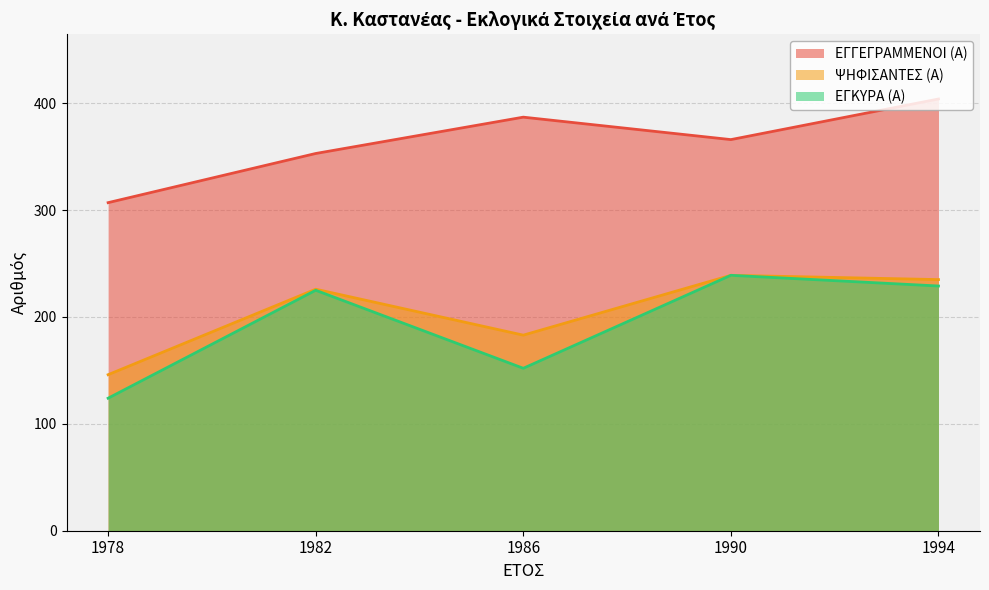

Which label corresponds to the smallest value in the chart?

1978